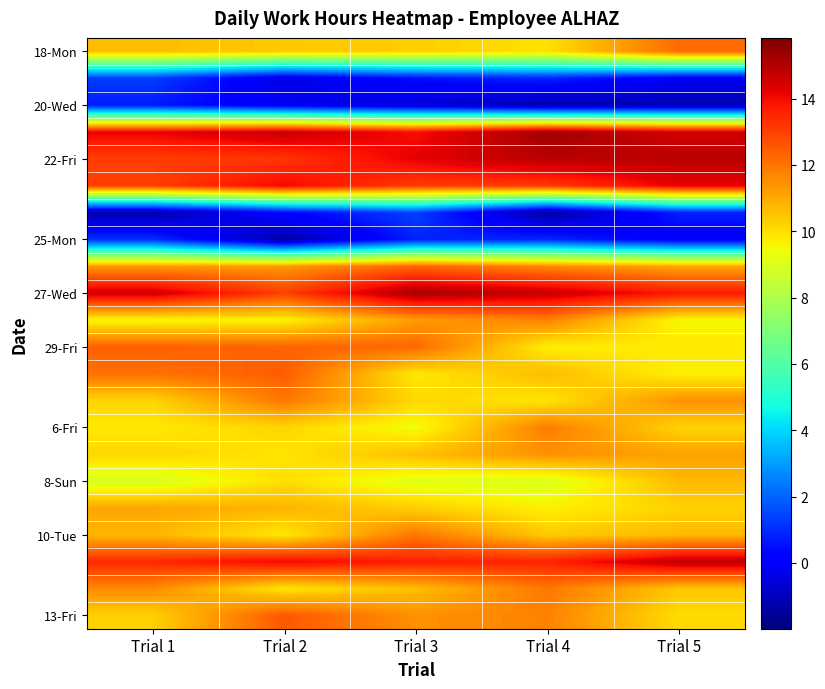

Which has a higher value, Trial 1 or Trial 2?

Trial 1